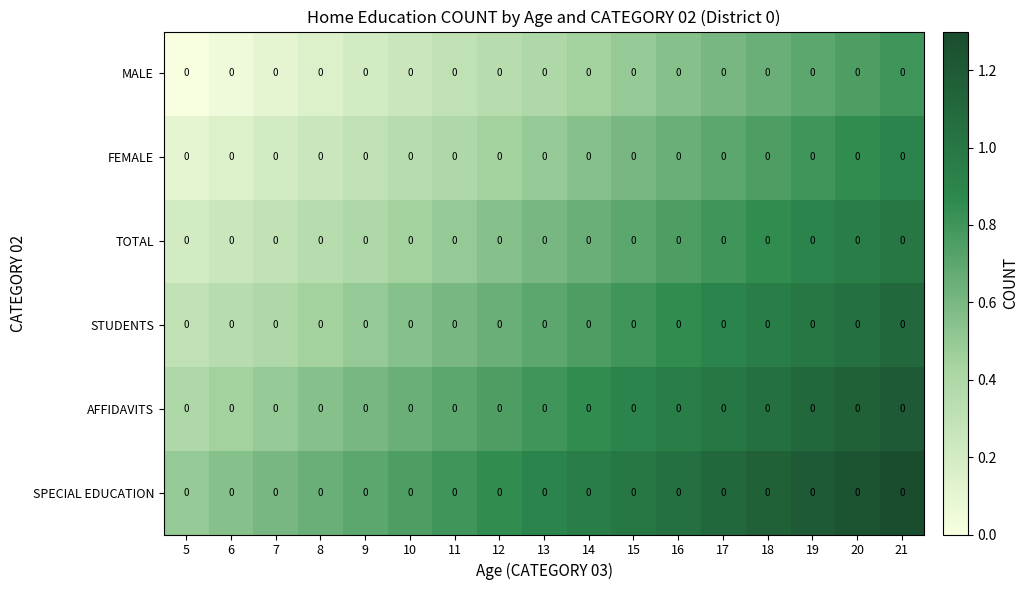

What is the spread (max minus min) of values at 6?

0.5